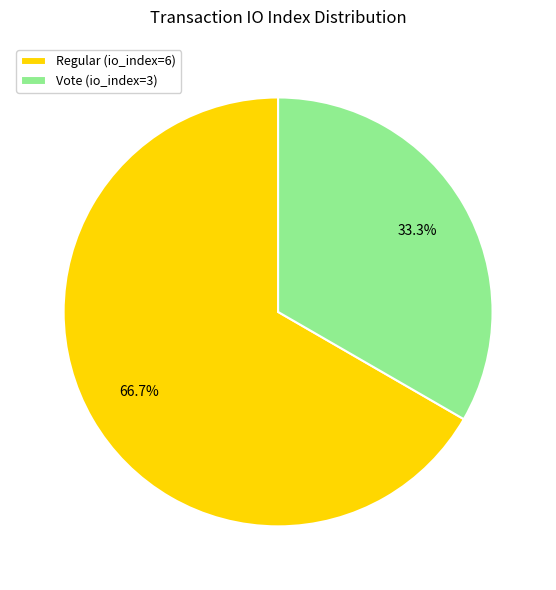

Is it true that Vote (io_index=3) is 33% of the pie?

True